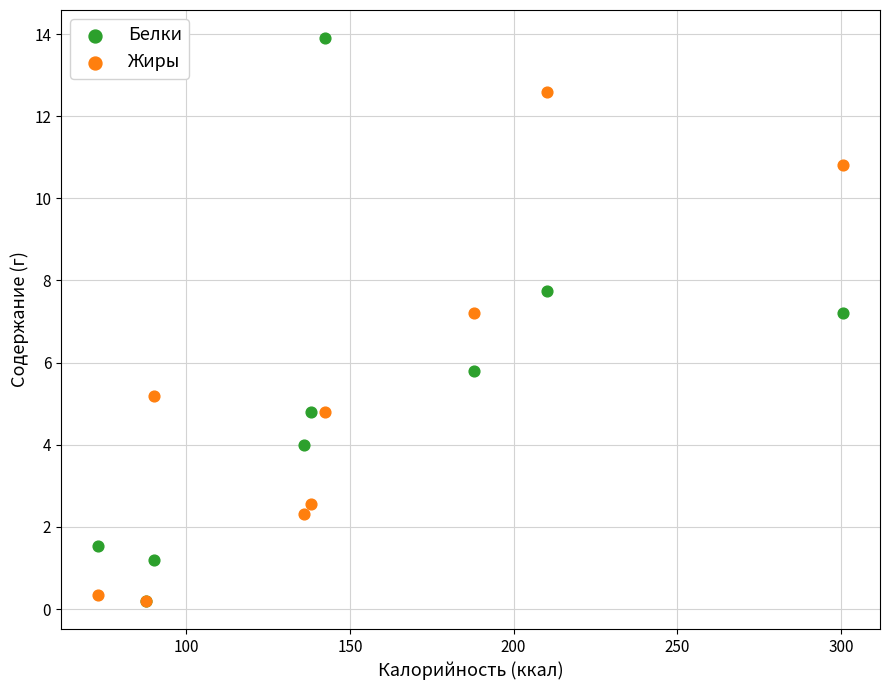

In the Жиры series, what Y value is closest to 6?

5.2